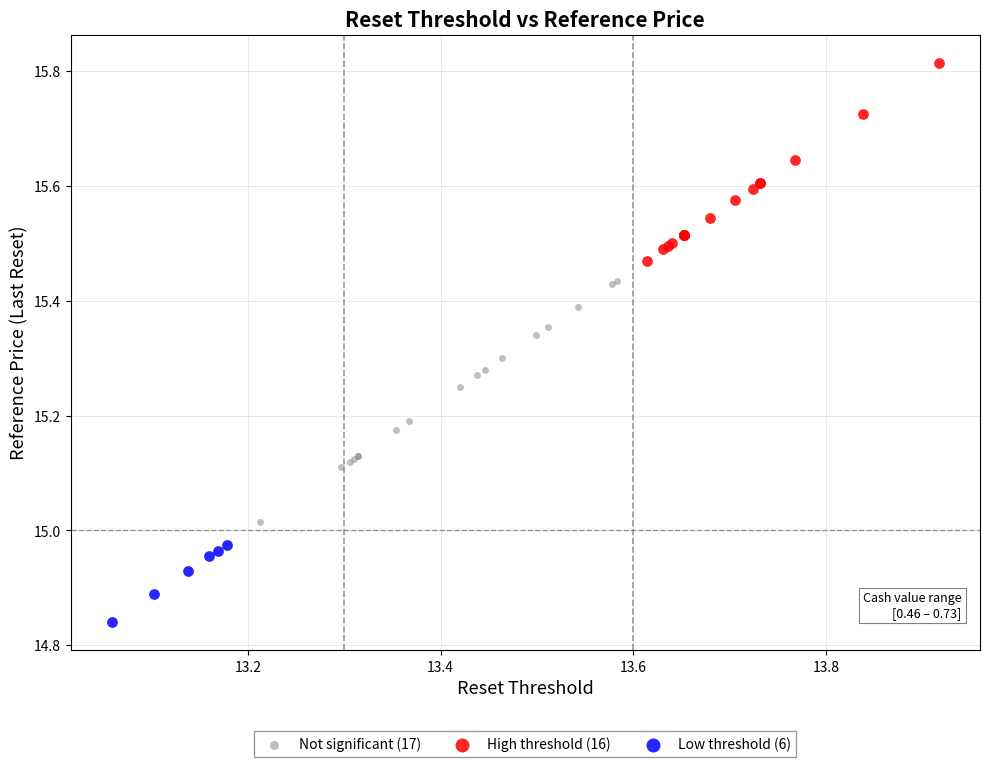

Which series reaches the maximum Y coordinate?

High threshold (16)